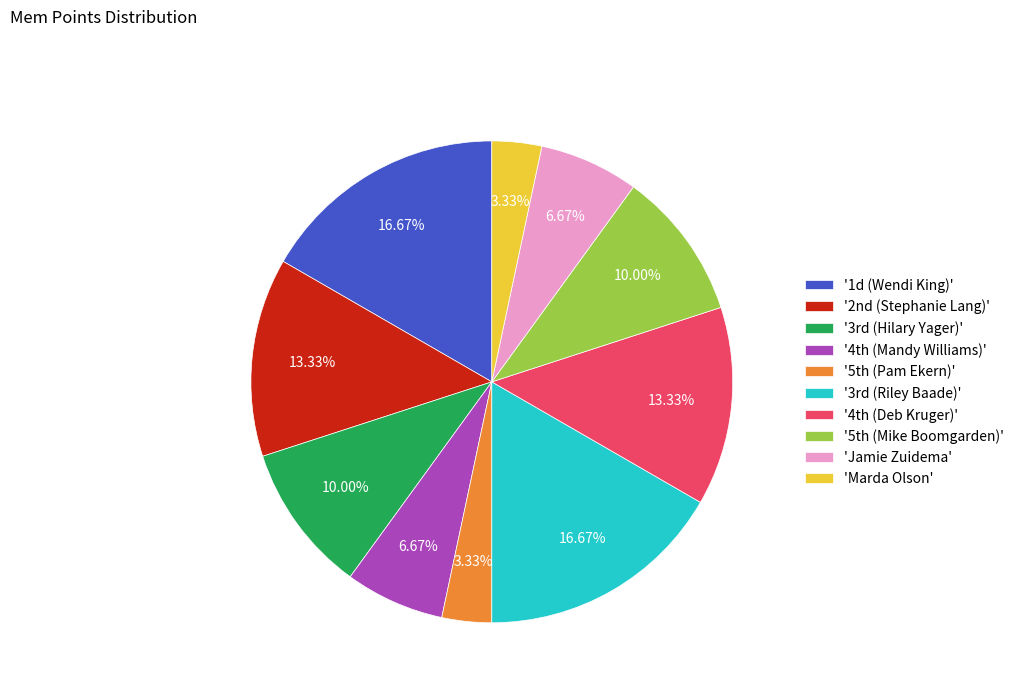

Count the number of slices in the pie.

10